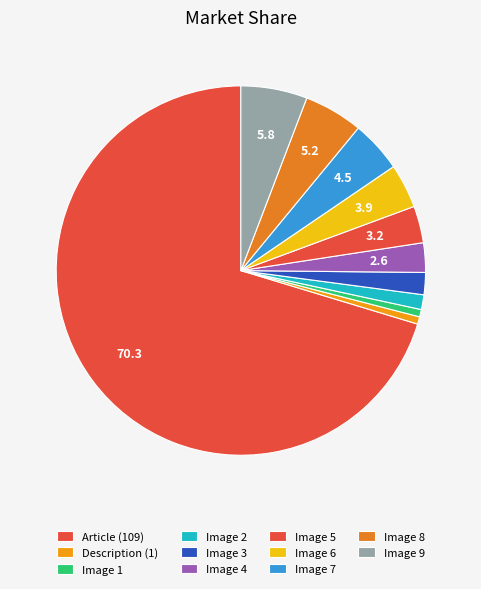

To the nearest percent, what is the difference between the largest and smallest slice percentages?

70%